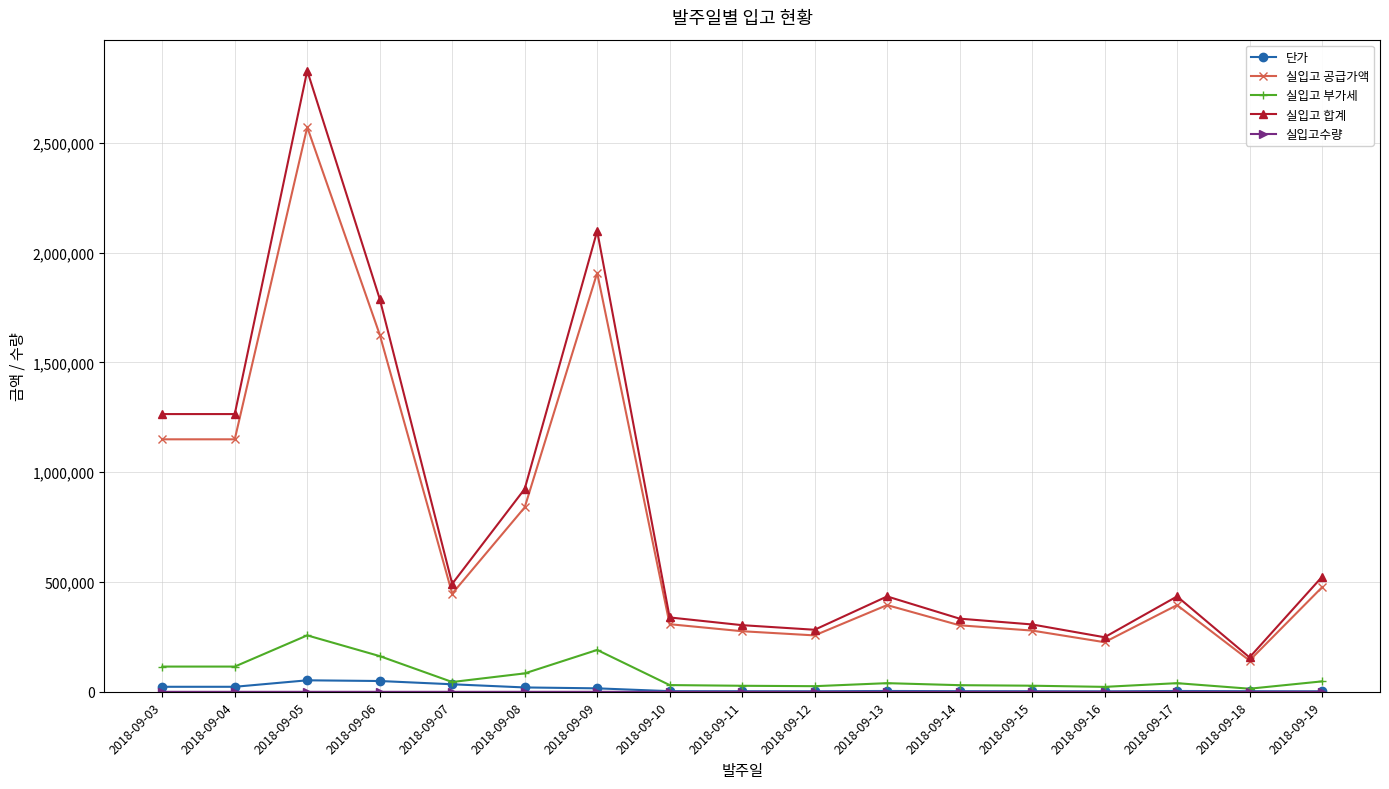

True or false: 단가 and 실입고 합계 intersect in this chart.

False